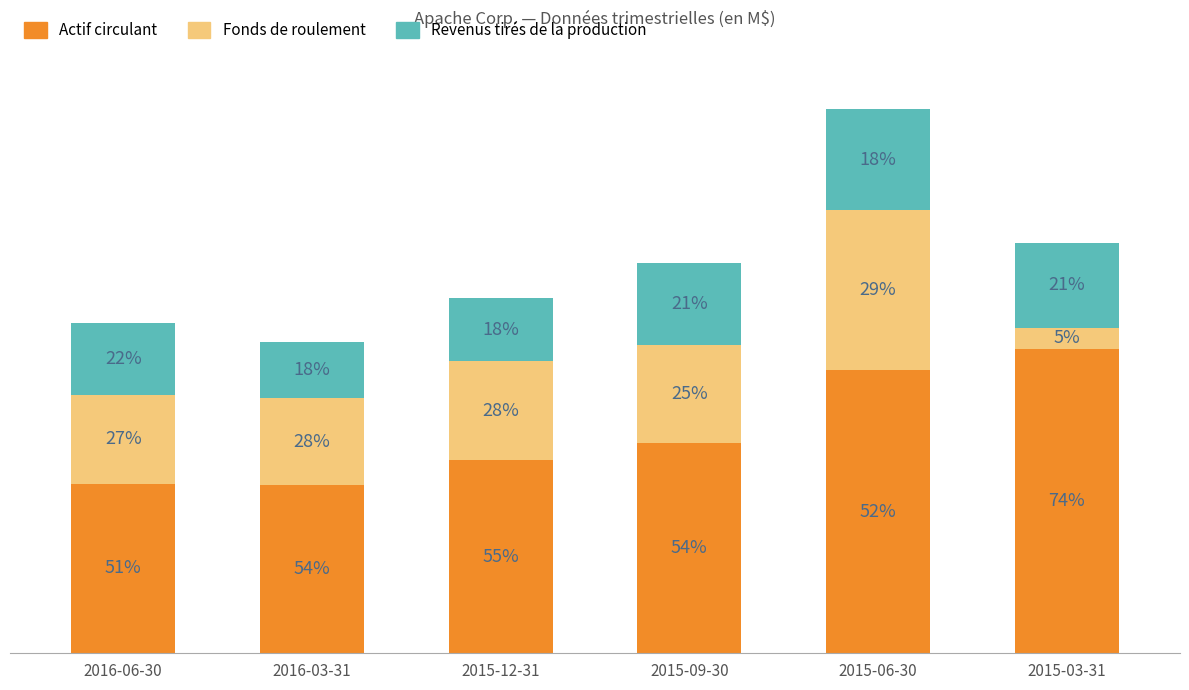

Does the chart contain any negative values?

No